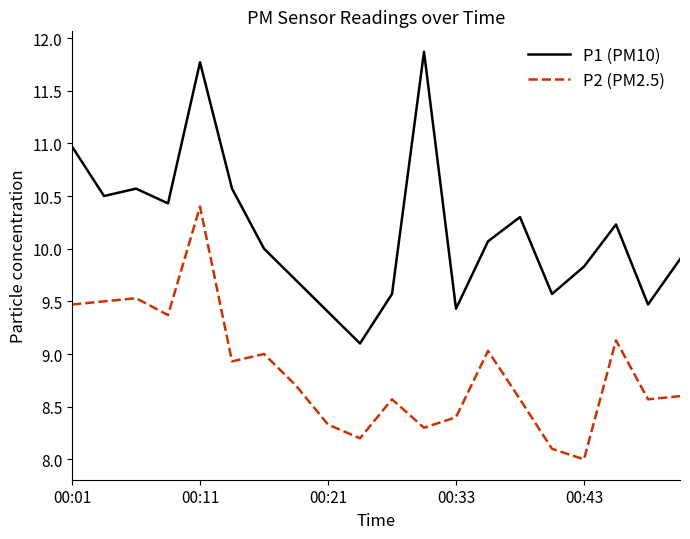

Is this an area chart (filled region under the line)?

No